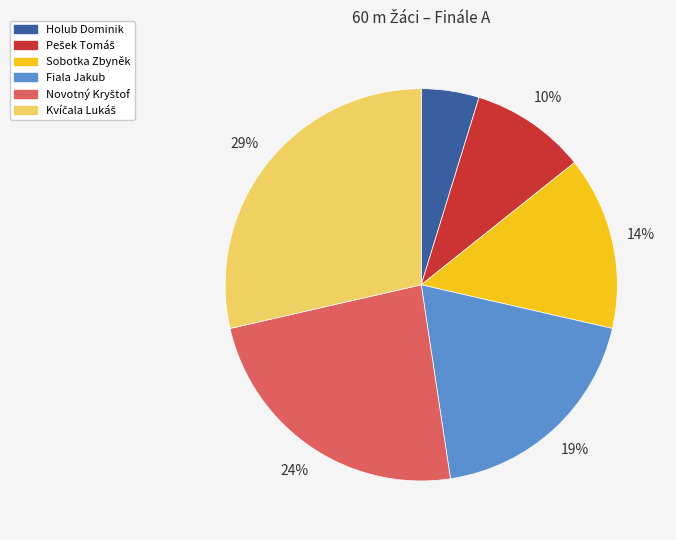

Which slice is the smallest?

Holub Dominik